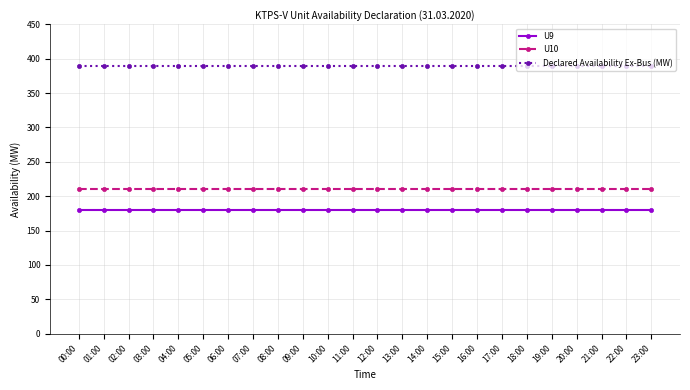

What is the total value across all series at 19:00?

780